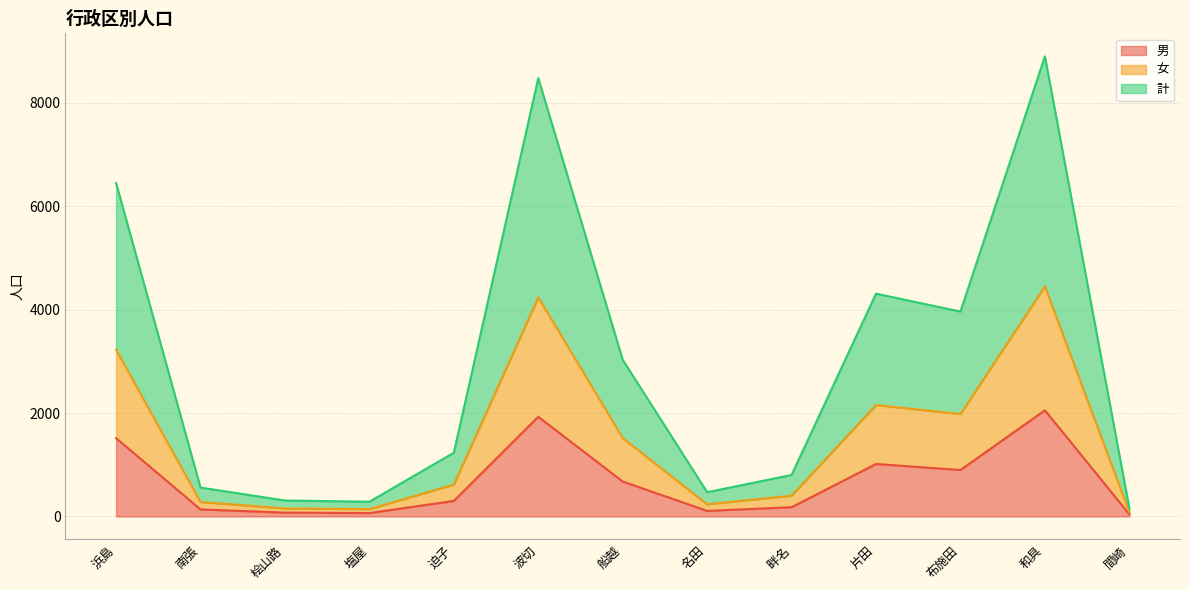

What is the difference between the 男 values at 船越 and 迫子?

375